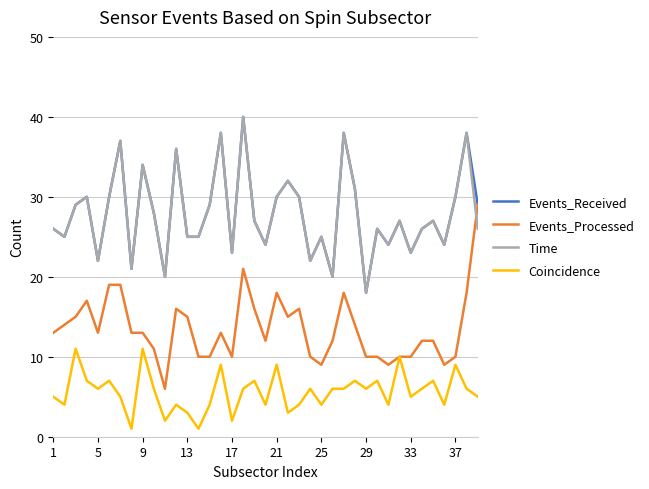

True or false: Coincidence and Time intersect in this chart.

False